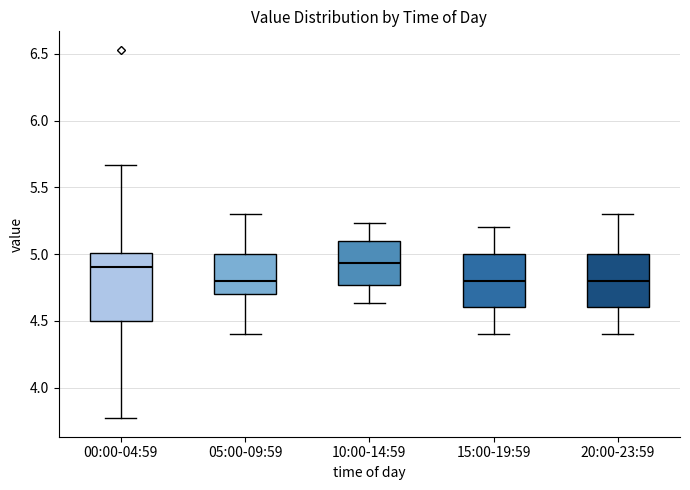

Reading left to right, read every box against the y-axis: the position of its median line, the range the box covers, and the ends of its whiskers. The values are not printed on the chart, so give them approximately, as read against the axis.

00:00-04:59: median 4.90, box 4.50 to 5.00, whiskers 3.75 to 5.65
05:00-09:59: median 4.80, box 4.70 to 5.00, whiskers 4.40 to 5.30
10:00-14:59: median 4.95, box 4.75 to 5.10, whiskers 4.65 to 5.25
15:00-19:59: median 4.80, box 4.60 to 5.00, whiskers 4.40 to 5.20
20:00-23:59: median 4.80, box 4.60 to 5.00, whiskers 4.40 to 5.30